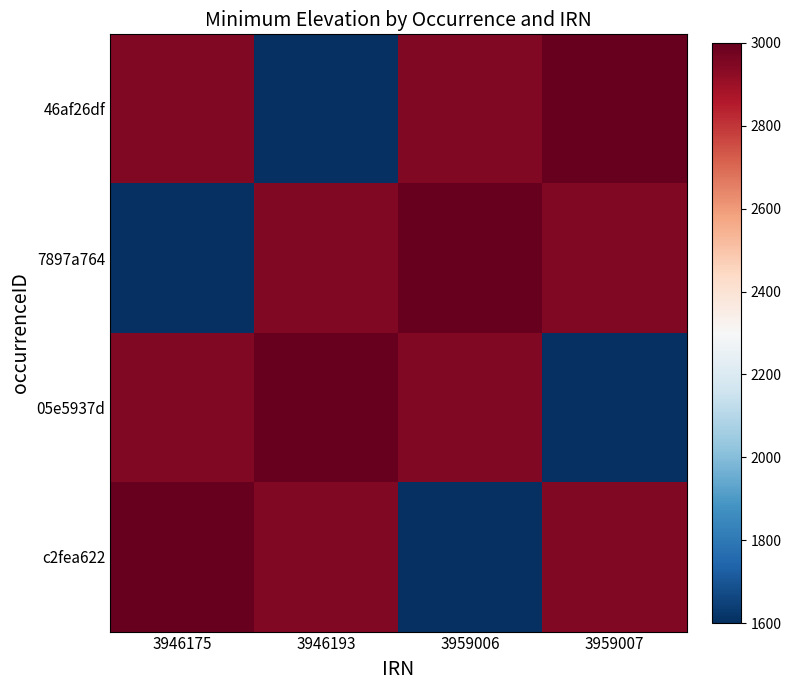

Rank the series by their maximum value, from lowest to highest.

46af26df, 7897a764, 05e5937d, c2fea622